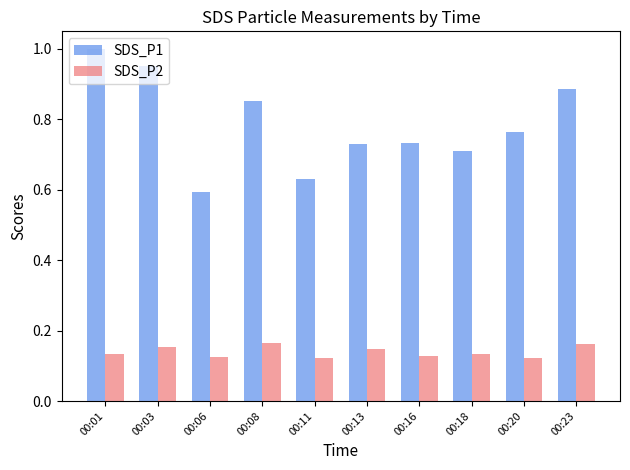

Between 00:01 and 00:06, which series saw the biggest shift?

SDS_P1